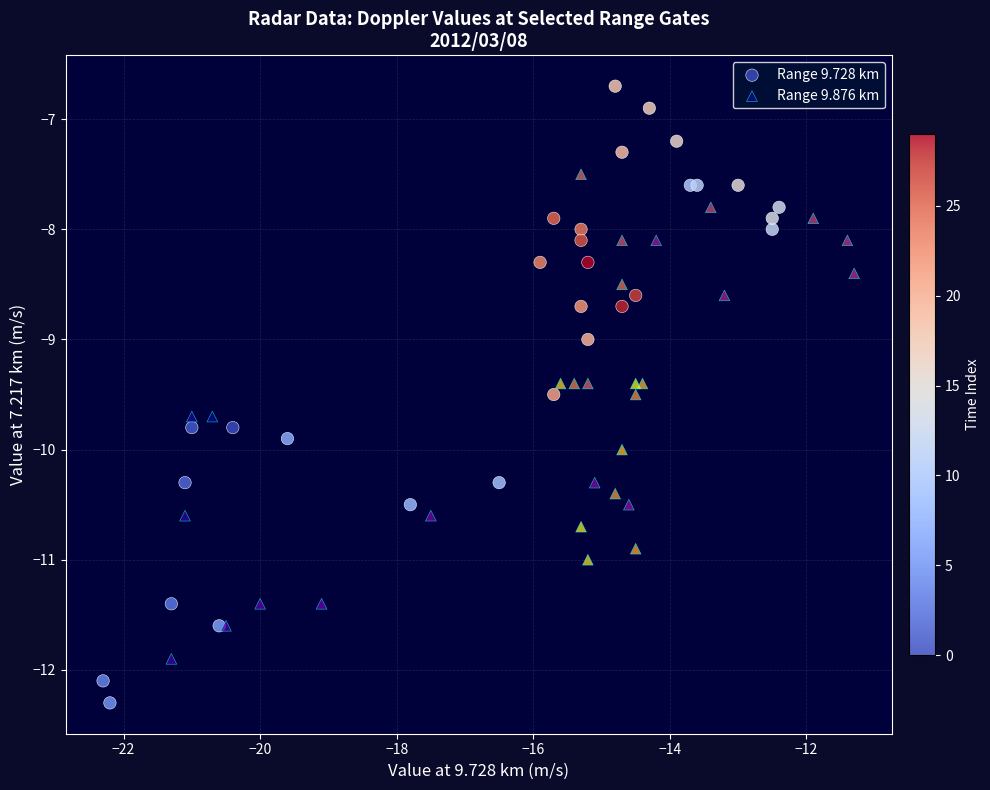

Which series has the widest spread of Y values?

Range 9.728 km